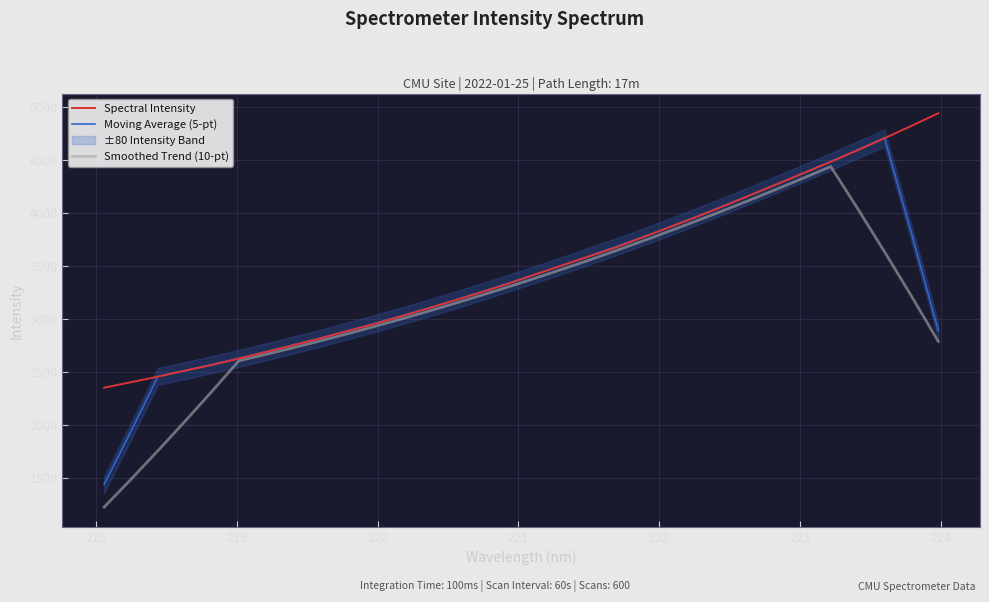

What is the value of the Smoothed Trend (10-pt) point at the 21st from the left?

3734.0